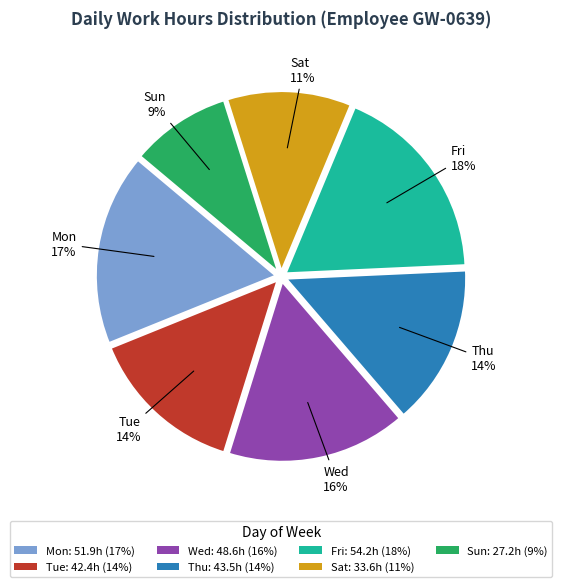

Combined, do Thu: 43.5h (14%) and Fri: 54.2h (18%) account for over 50%?

No